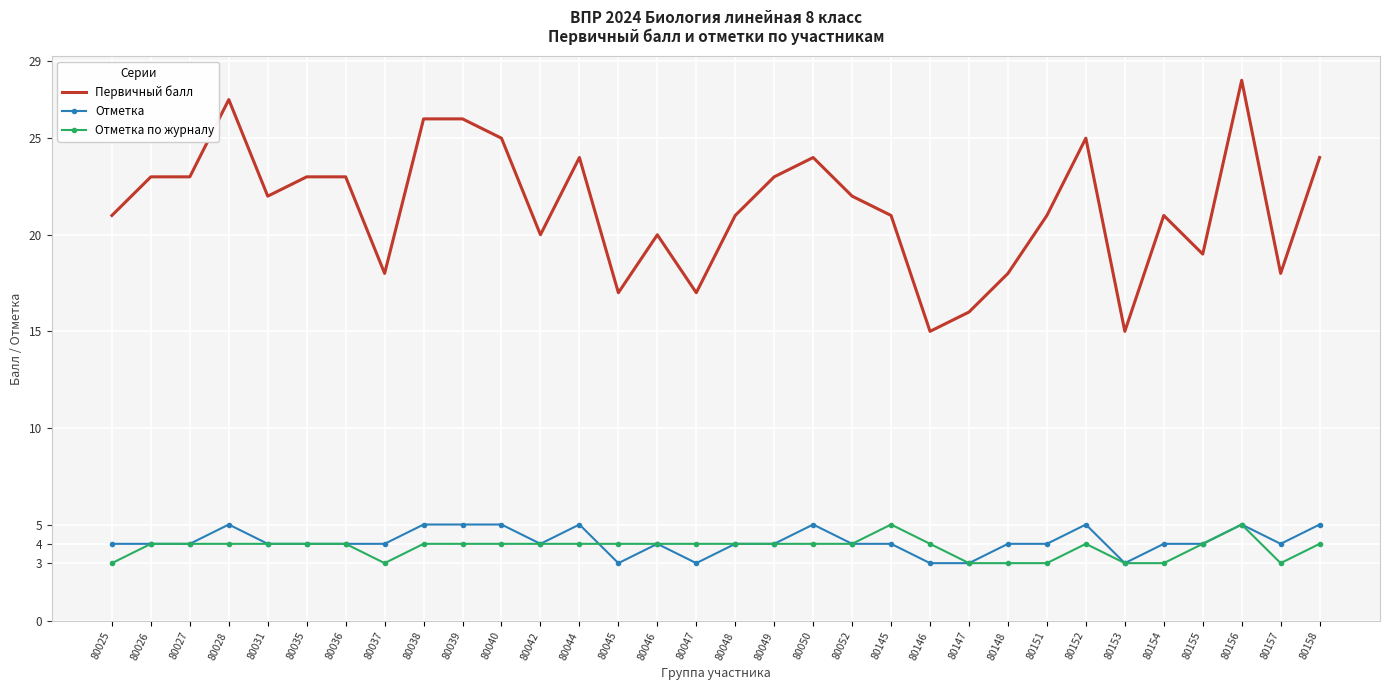

The Первичный балл series shows 21 at 80151. True or false?

True